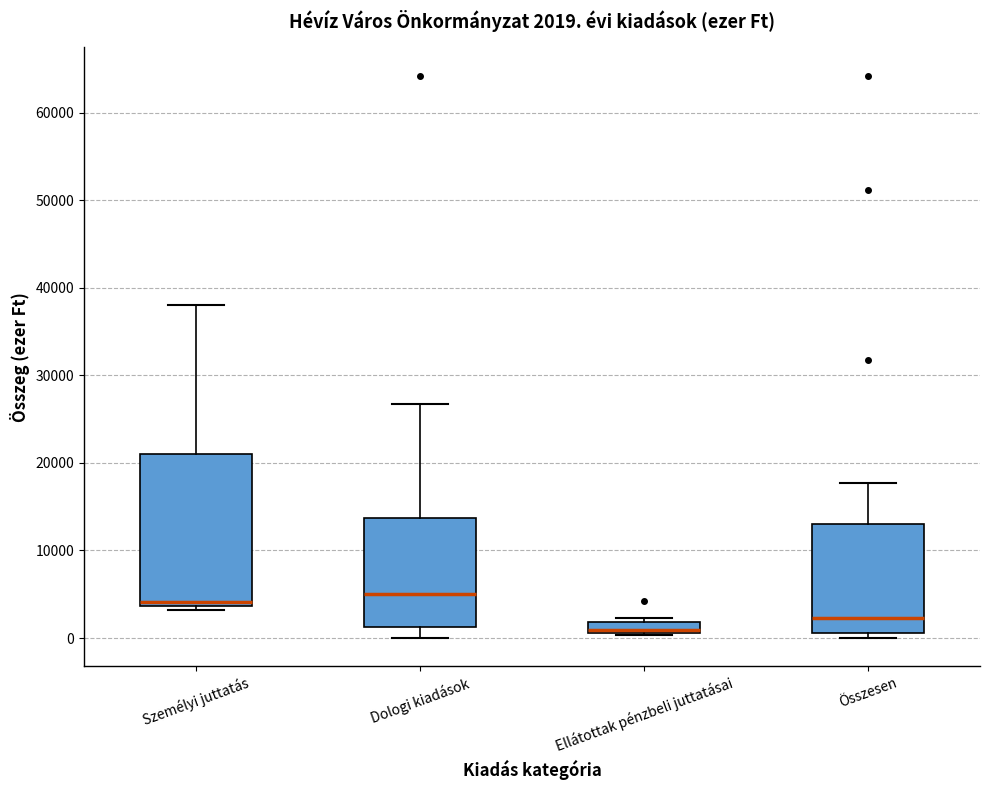

Comparing the boxes themselves (not the whiskers), which one is the tallest?

Személyi juttatás